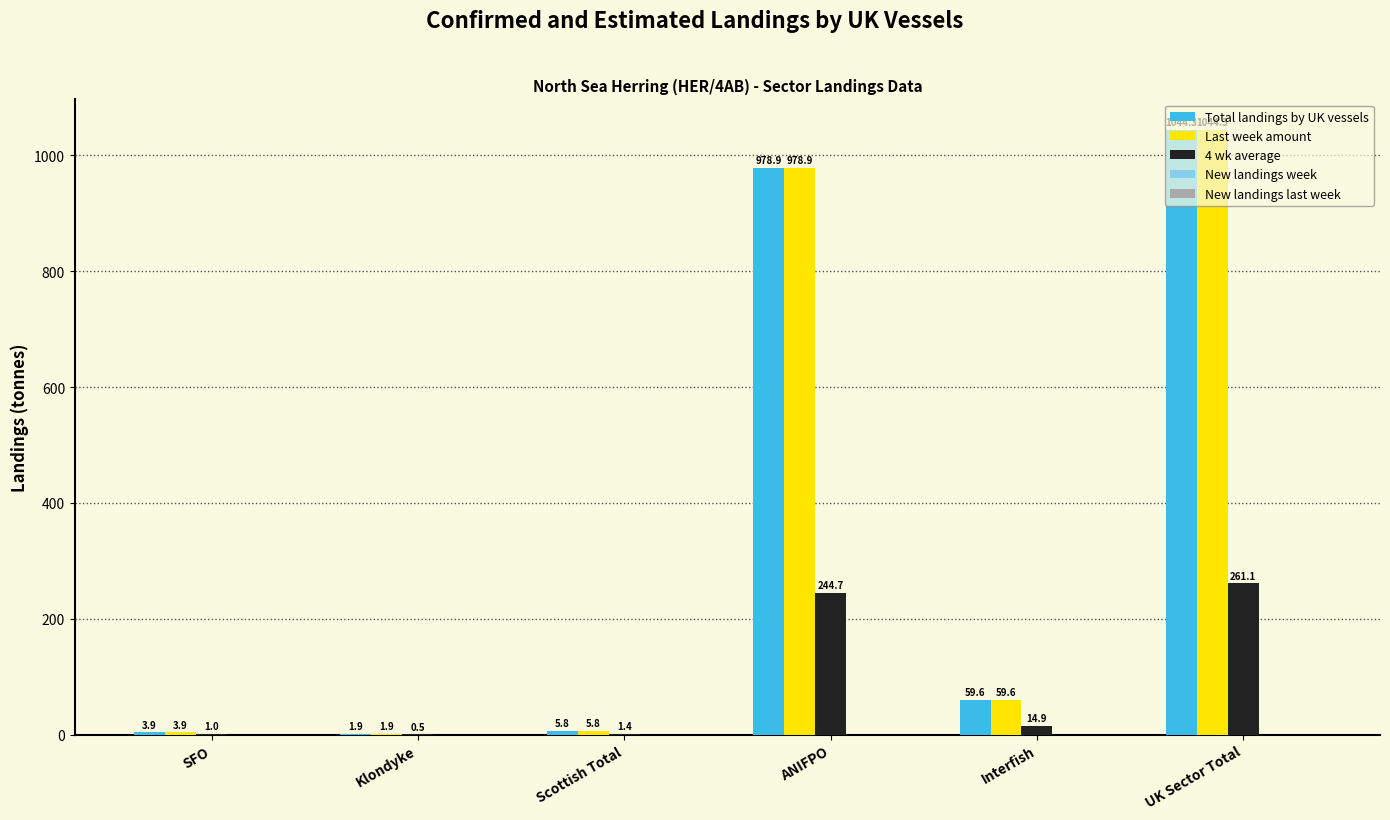

At which label is Total landings by UK vessels closest to 523?

ANIFPO